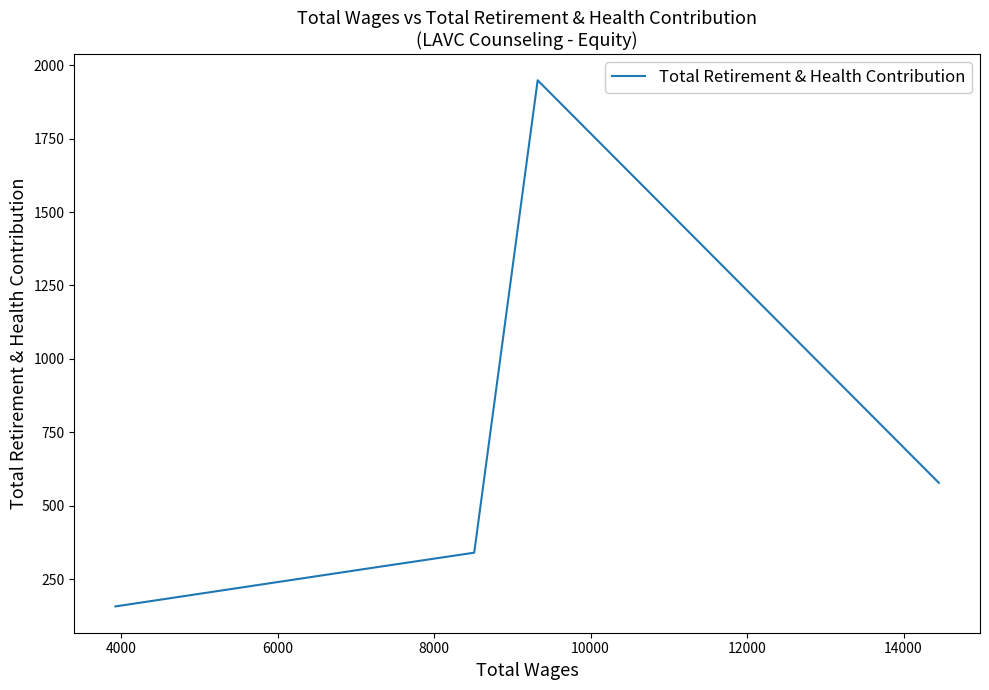

How many points are higher than both their immediate neighbors (excluding endpoints)?

1